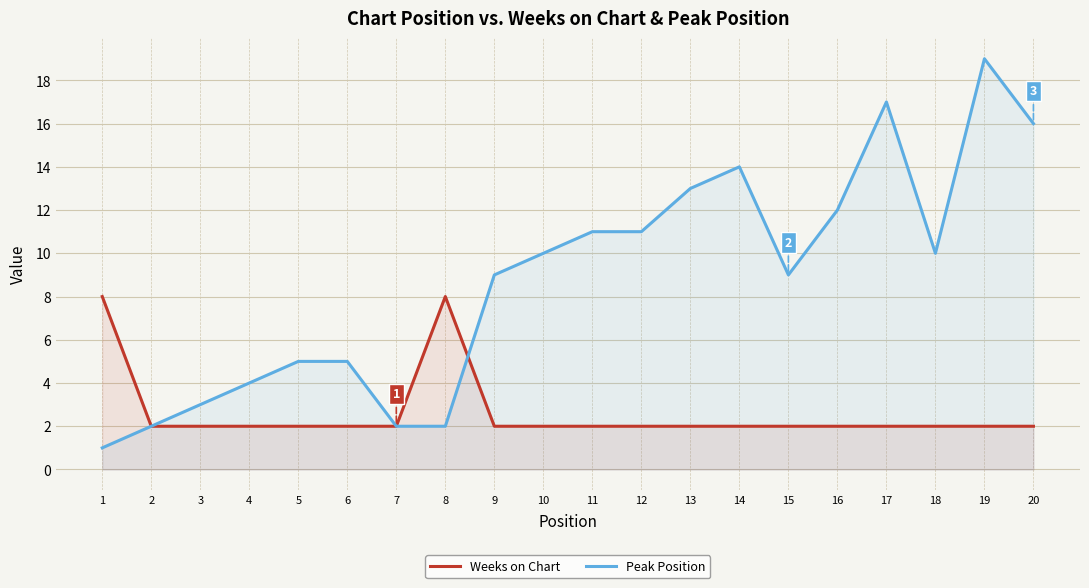

Count the number of categories in the chart.

20